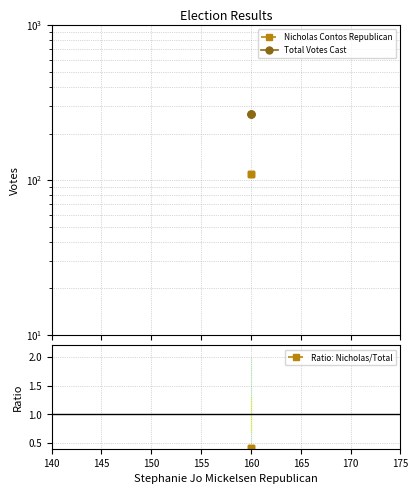

Rank the series by their maximum value, from highest to lowest.

Total Votes Cast, Nicholas Contos Republican, Ratio: Nicholas/Total